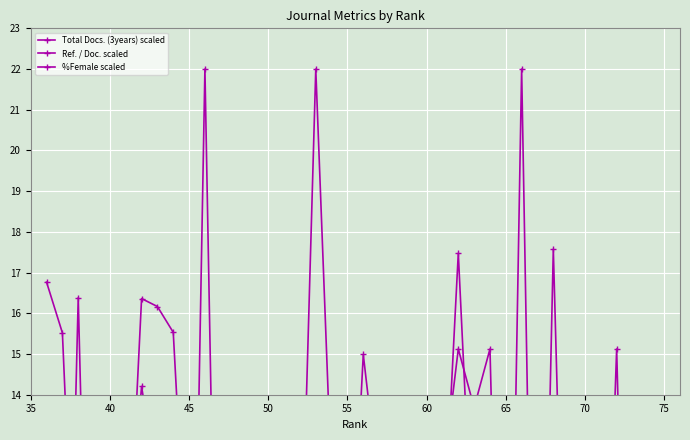

Between which two adjacent categories do Ref. / Doc. scaled and Total Docs. (3years) scaled first intersect?

70 and 75